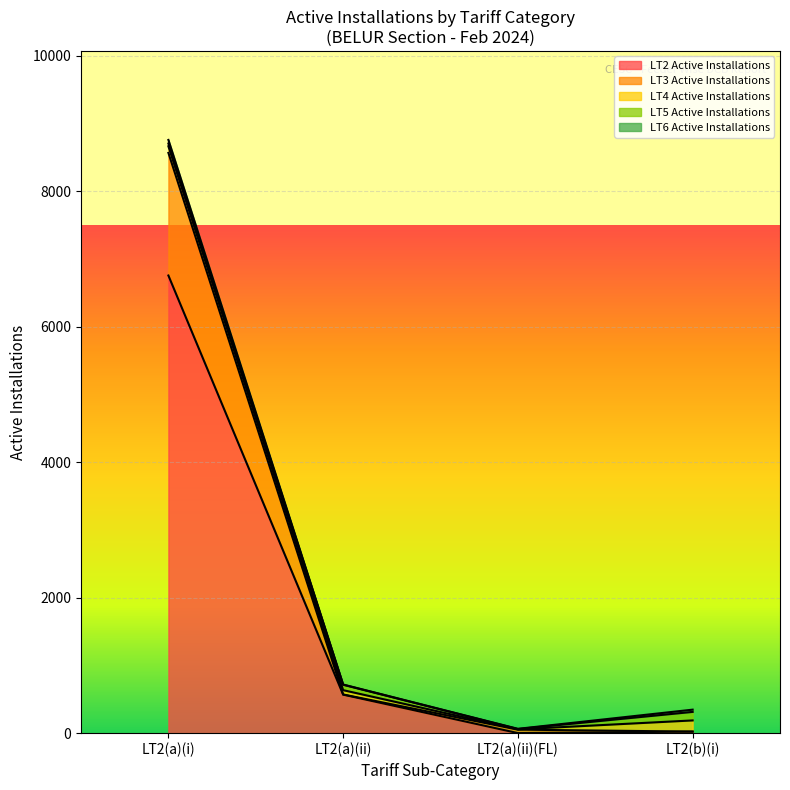

Where does the LT2 Active Installations series first go above 569?

LT2(a)(i)